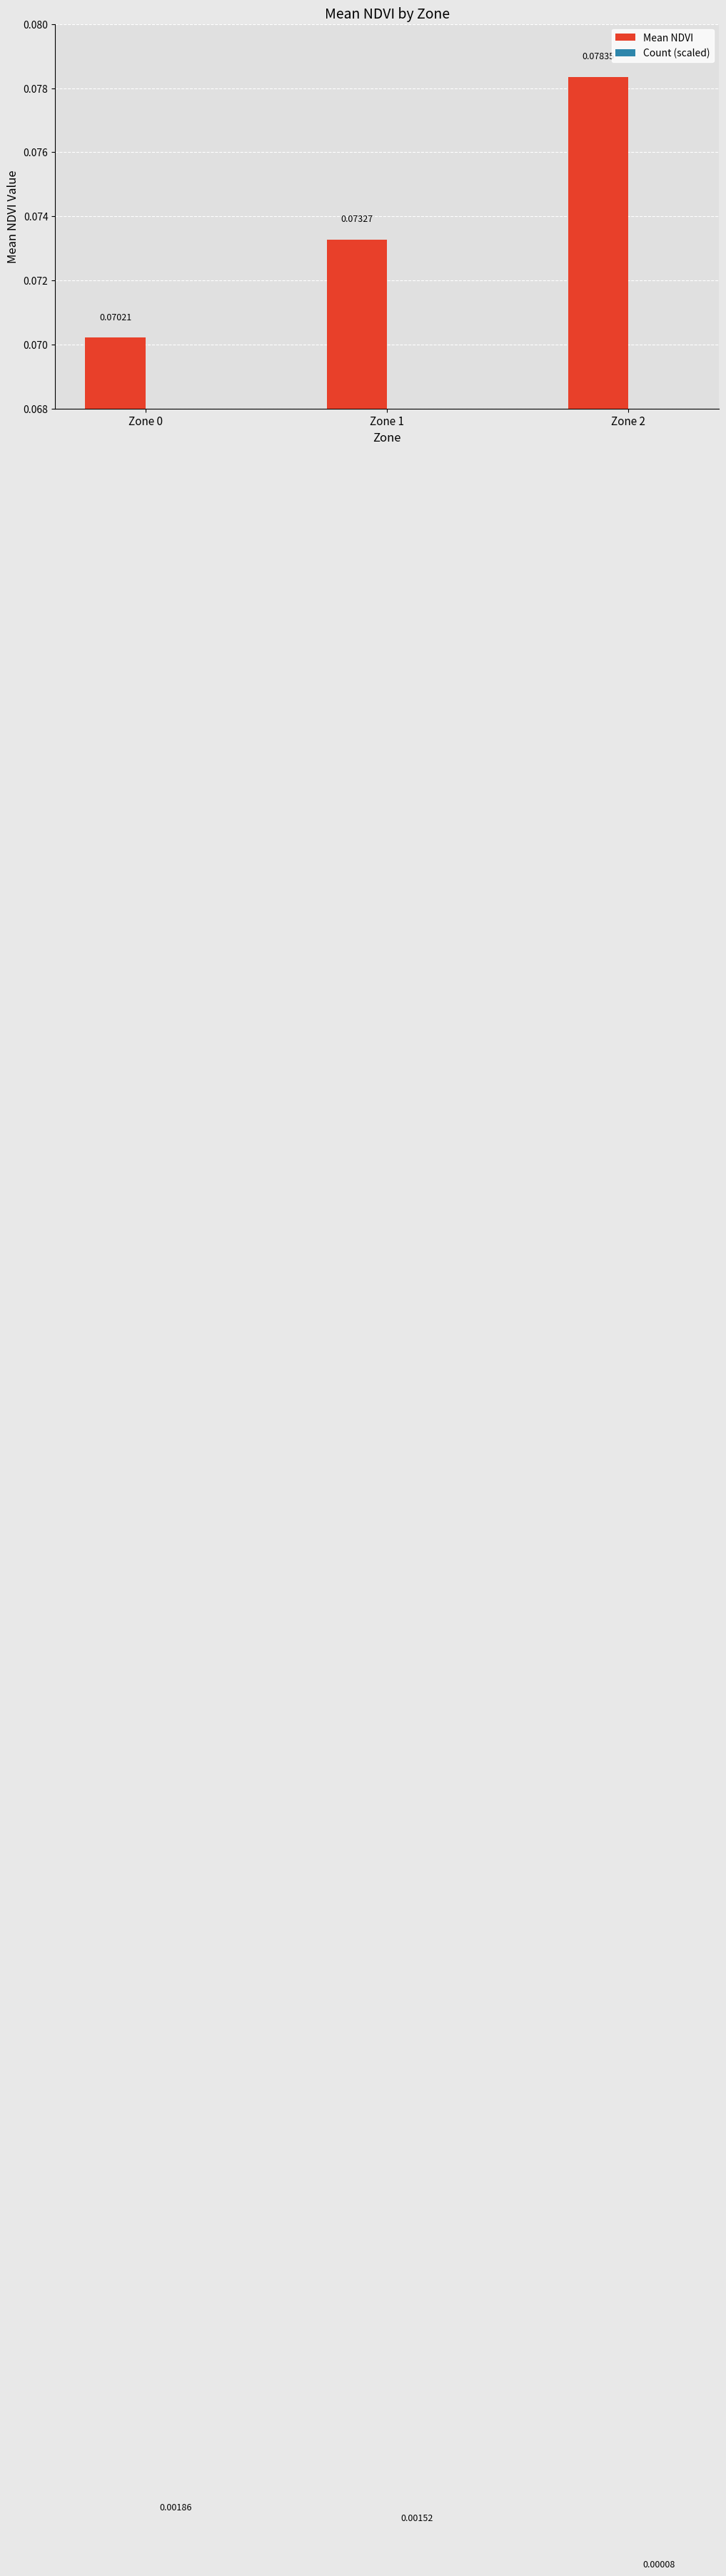

The Mean NDVI series shows 0.1 at Zone 0. True or false?

True